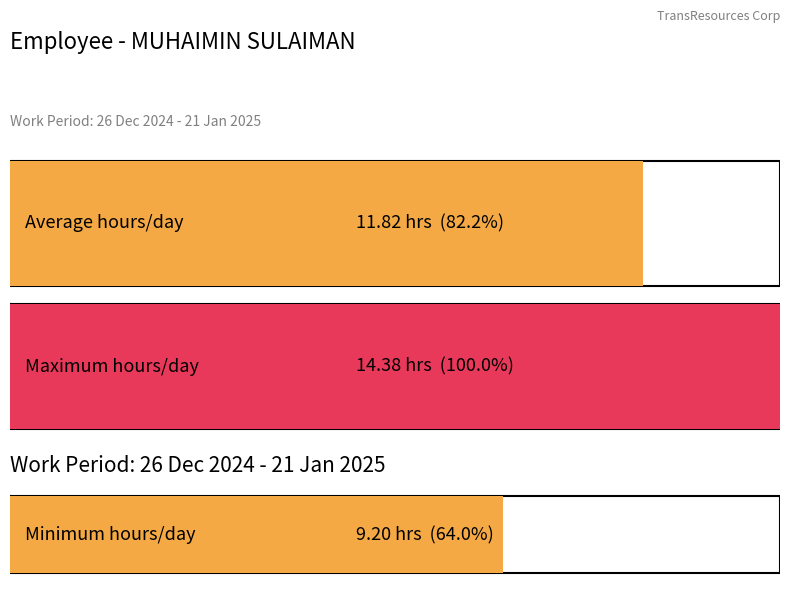

Does the chart contain any negative values?

No